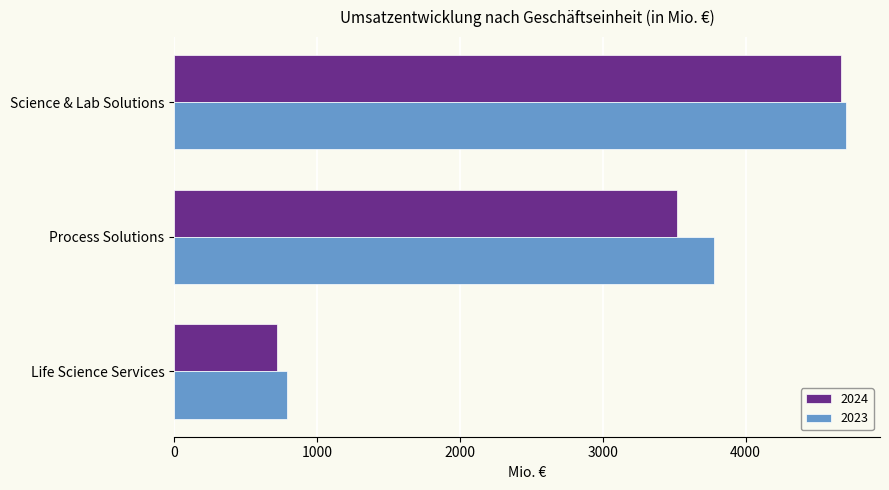

What is the smallest value displayed?

722